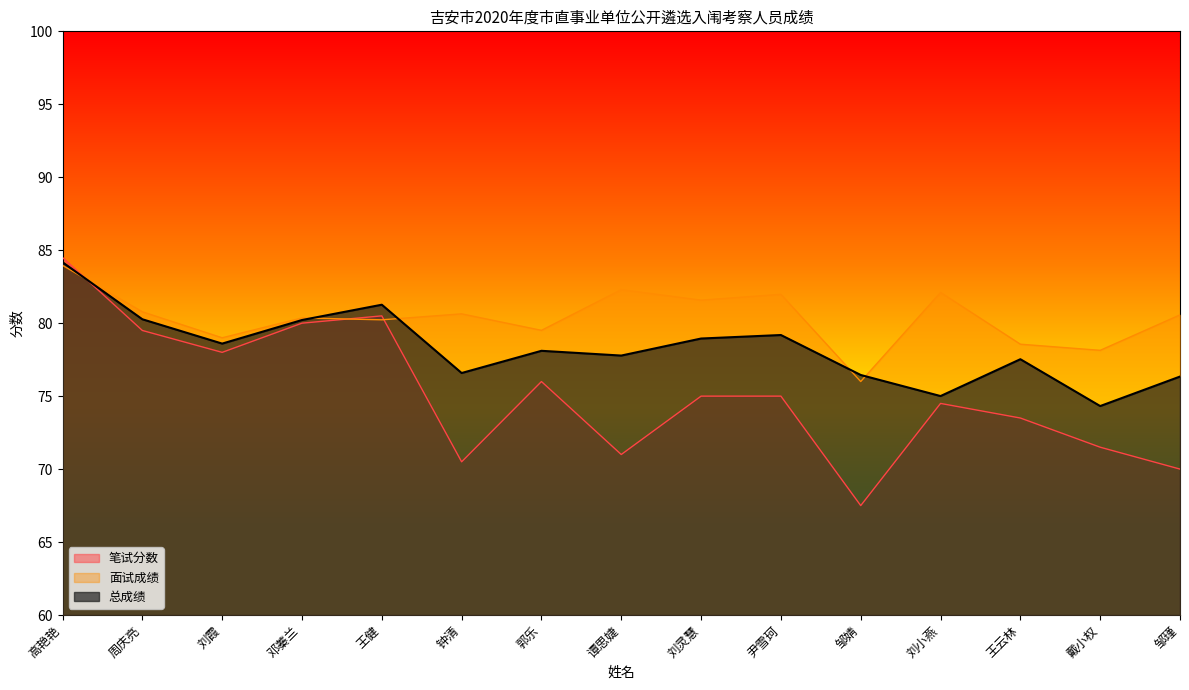

Which category has the highest value across all series?

高艳艳